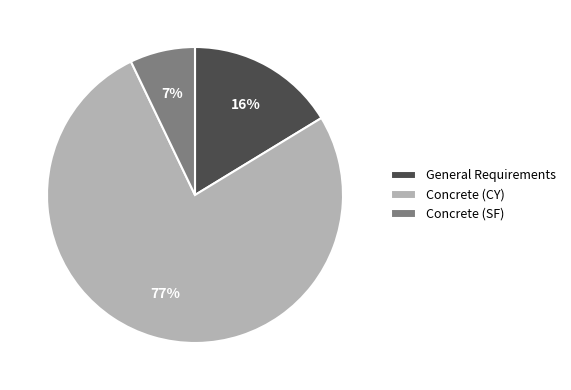

Is it true that Concrete (CY) is 77% of the pie?

True